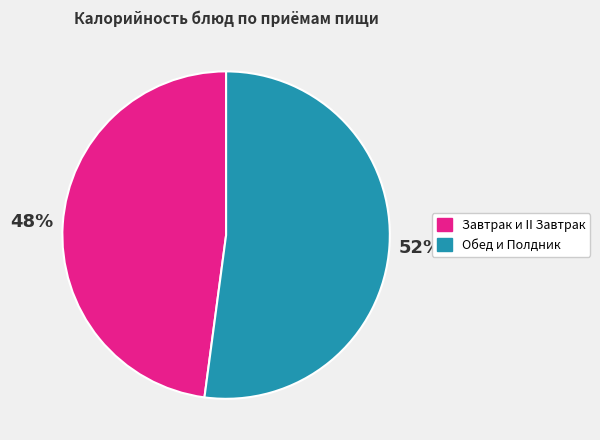

Is there any slice that represents more than half of the pie?

Yes